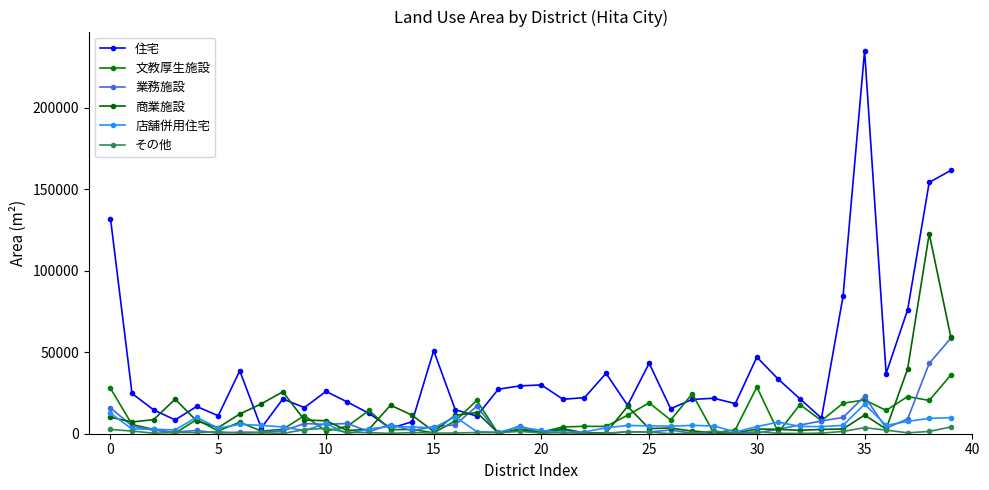

How many interior local peaks does the 店舗併用住宅 series have?

10